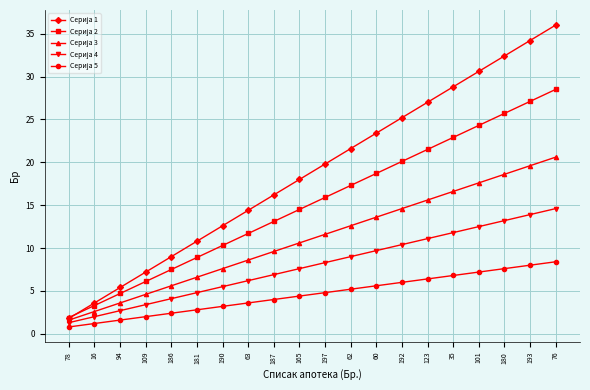

Does the chart display data point markers on the line(s)?

Yes